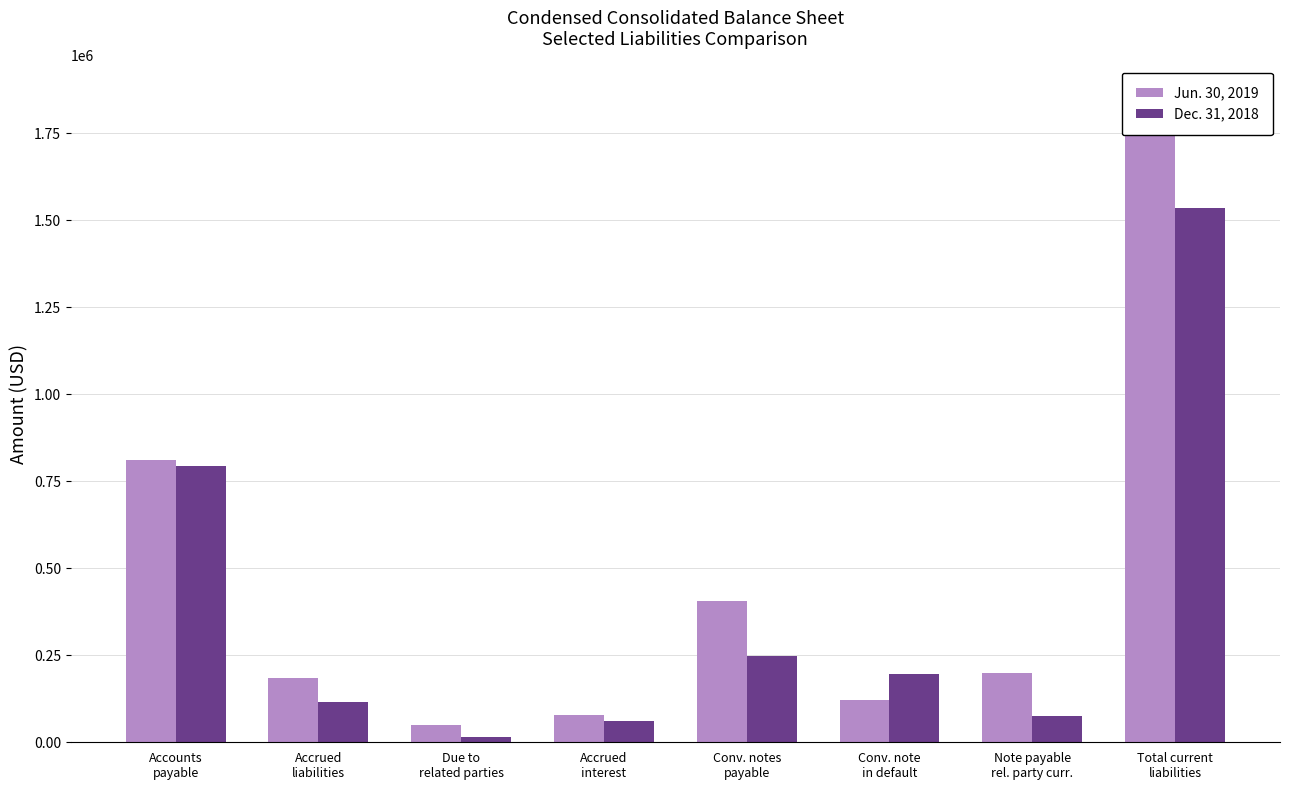

At which category is the sum across all series the highest?

Total current
liabilities